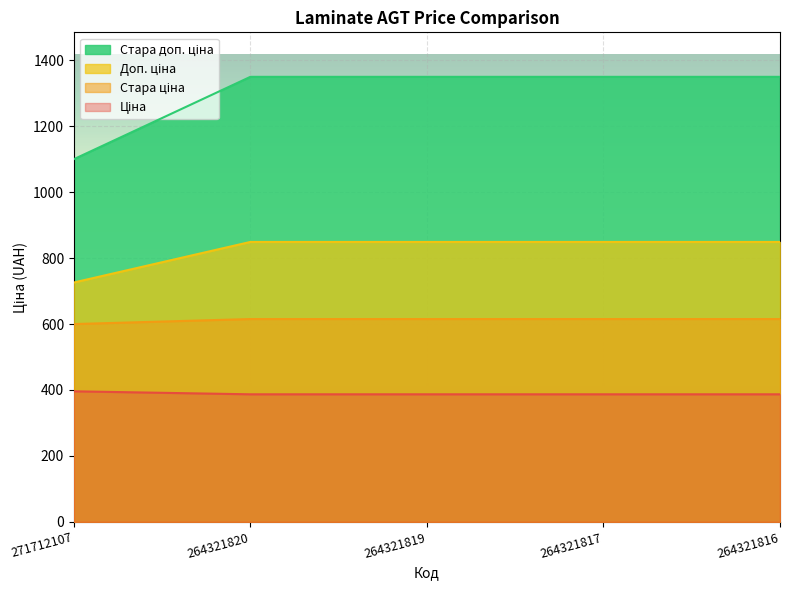

True or false: Стара доп. ціна and Стара ціна intersect in this chart.

False